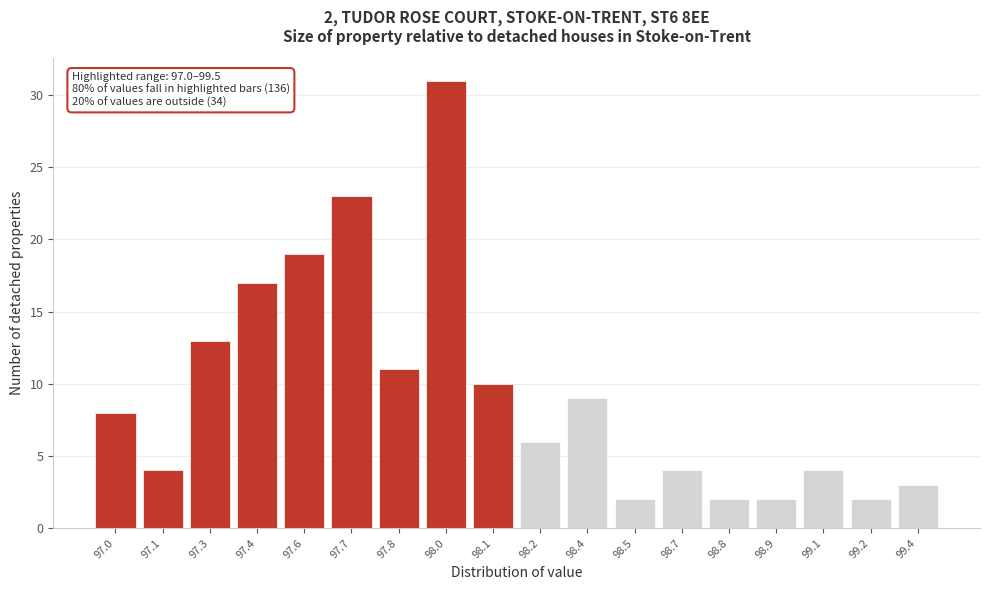

Reading left to right, extract all data points from this chart.

8	4	13	17	19	23	11	31	10	6	9	2	4	2	2	4	2	3